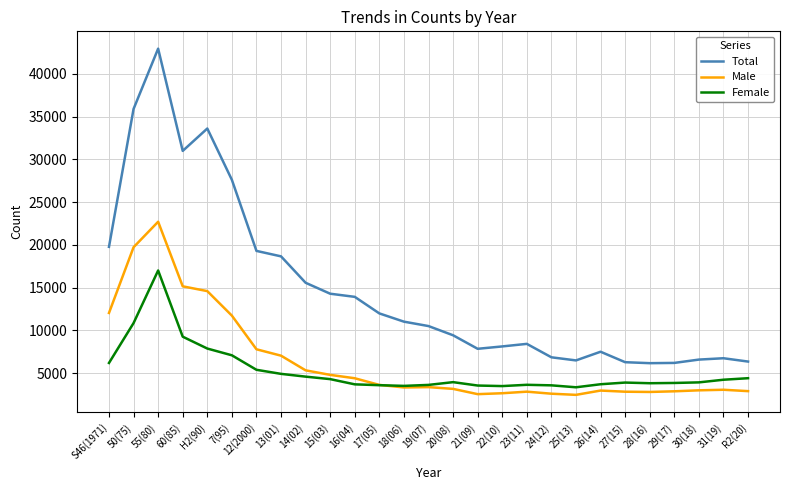

Rank the series at S46(1971) from highest to lowest value.

Total, Male, Female